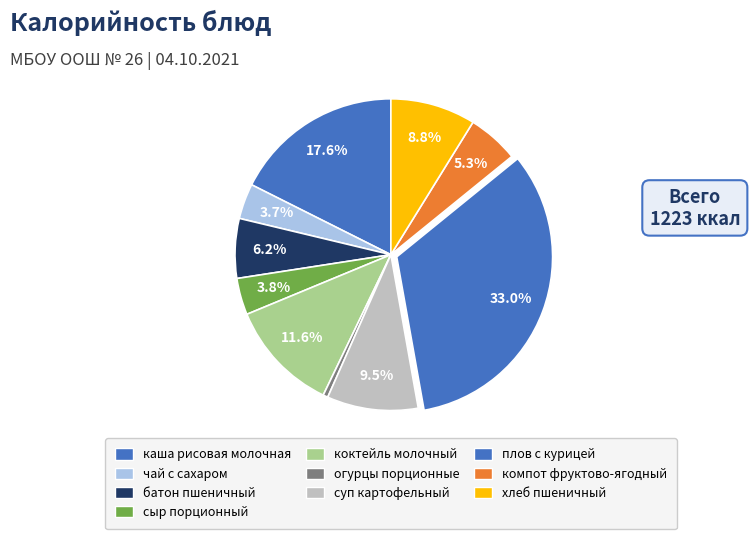

Between коктейль молочный and огурцы порционные, which is larger?

коктейль молочный